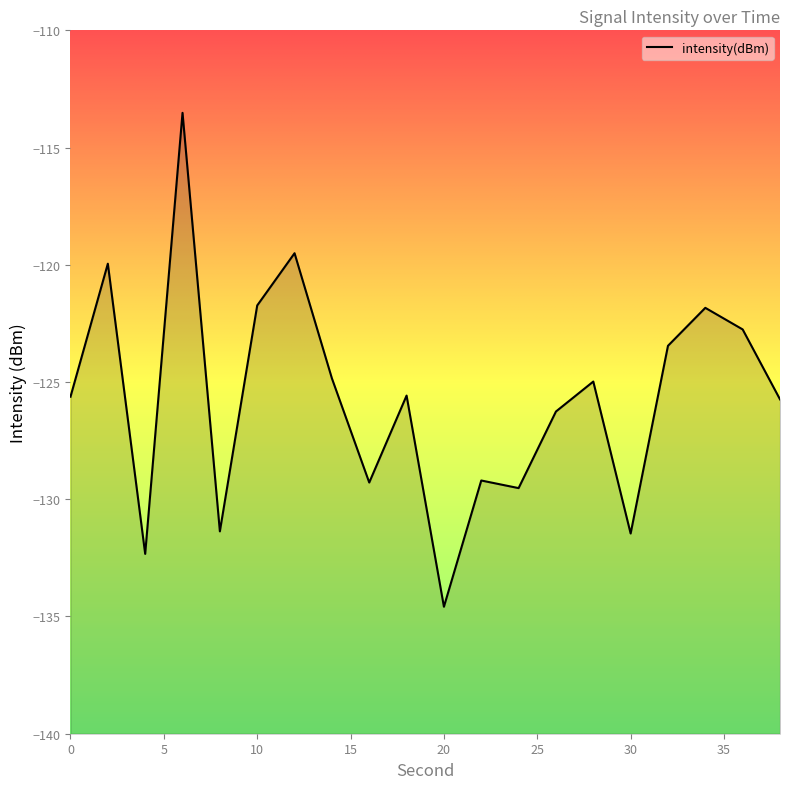

What is the value of the 3rd point from the left?

-132.3